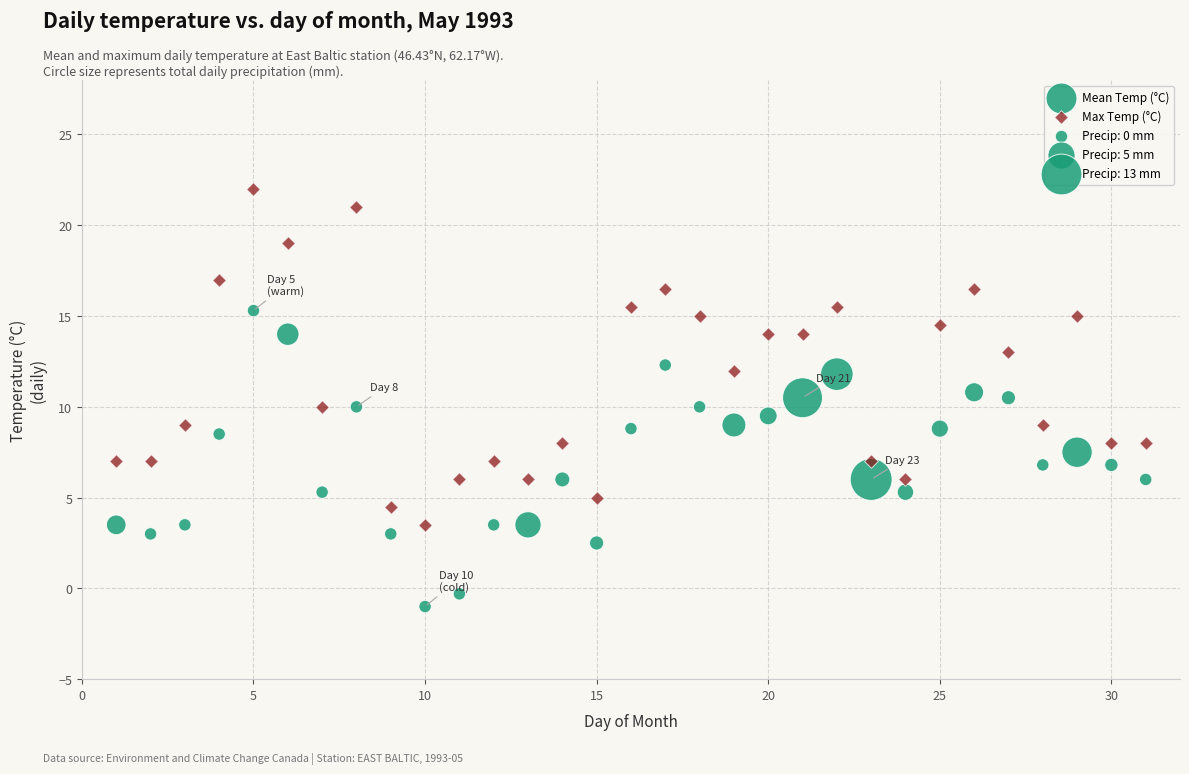

Which series contains the highest Y value?

Max Temp (°C)